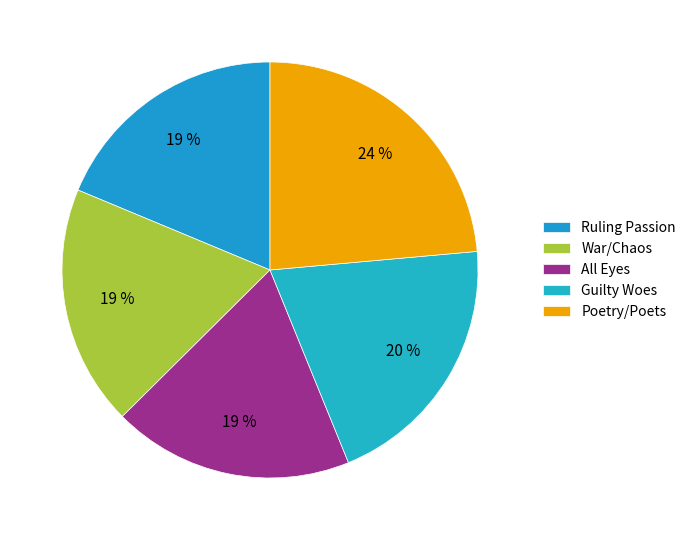

Approximately how many times larger is the value at Poetry/Poets compared to Ruling Passion?

1.3